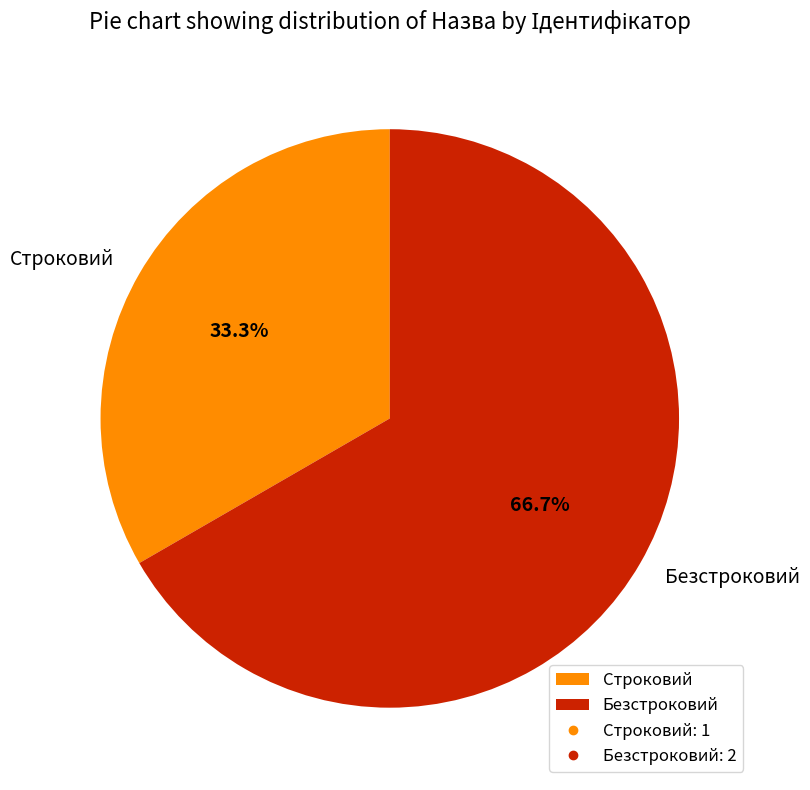

Is the sum of Безстроковий and Строковий greater than half?

Yes